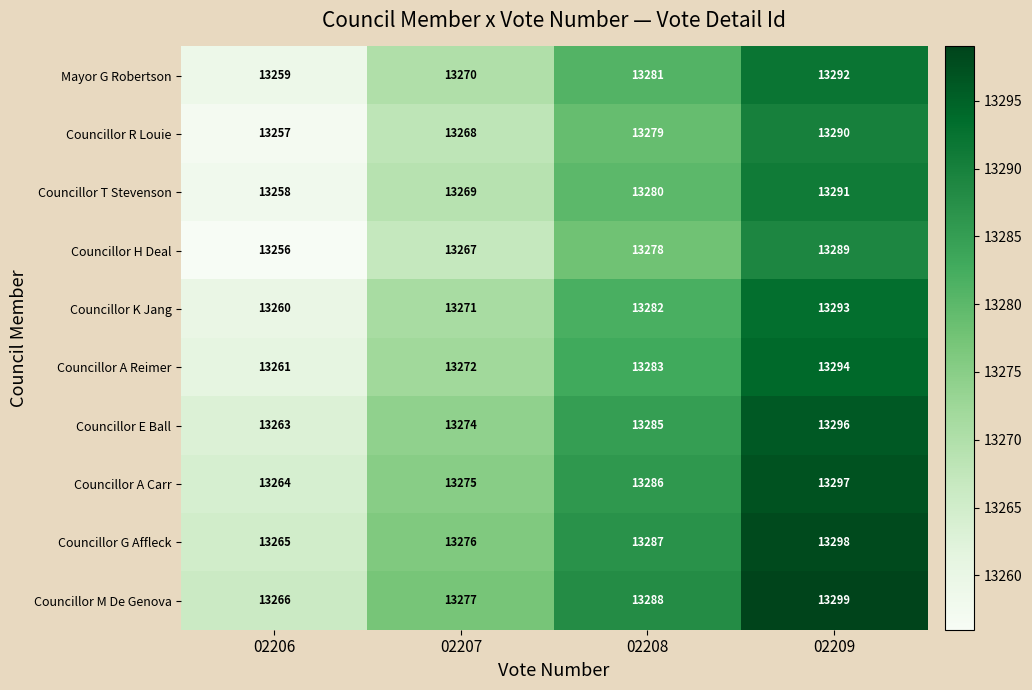

At how many categories does at least one series exceed 13262?

4